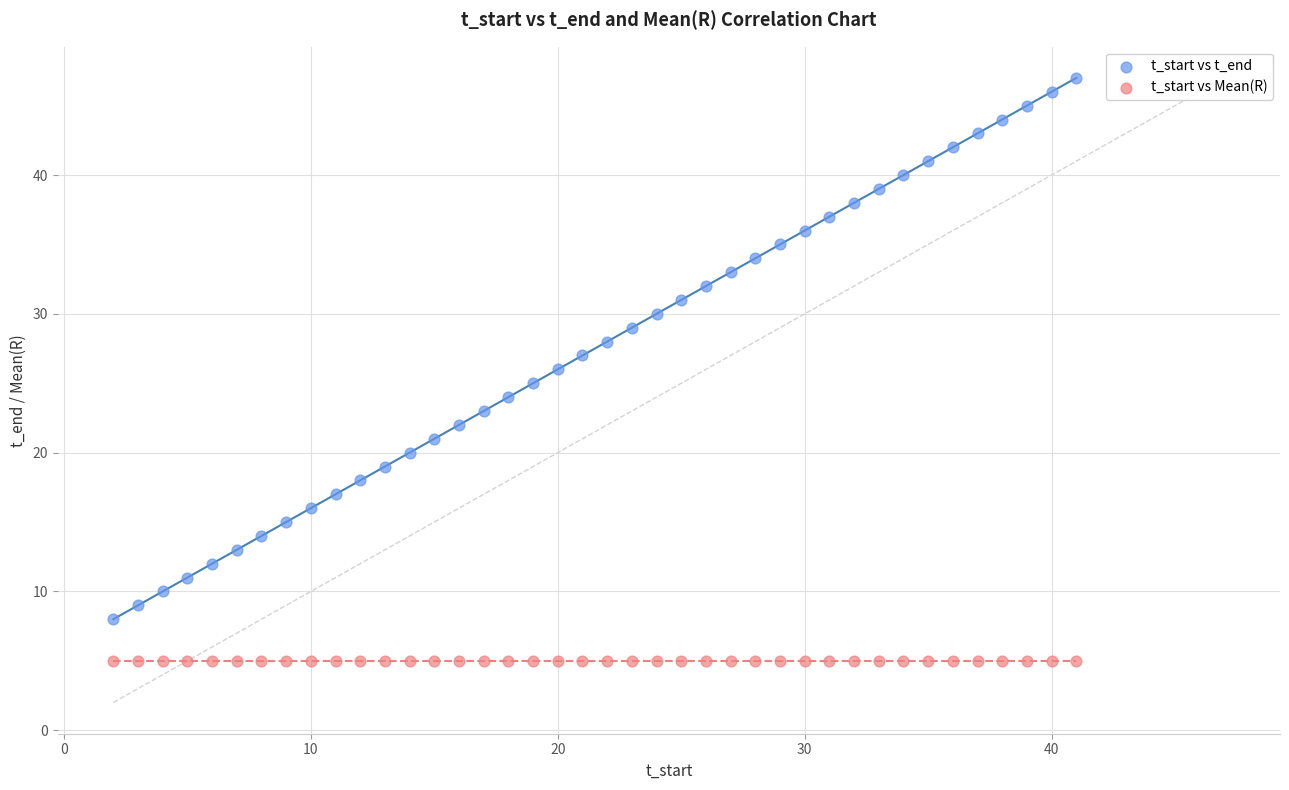

Which series contains the highest Y value?

t_start vs t_end